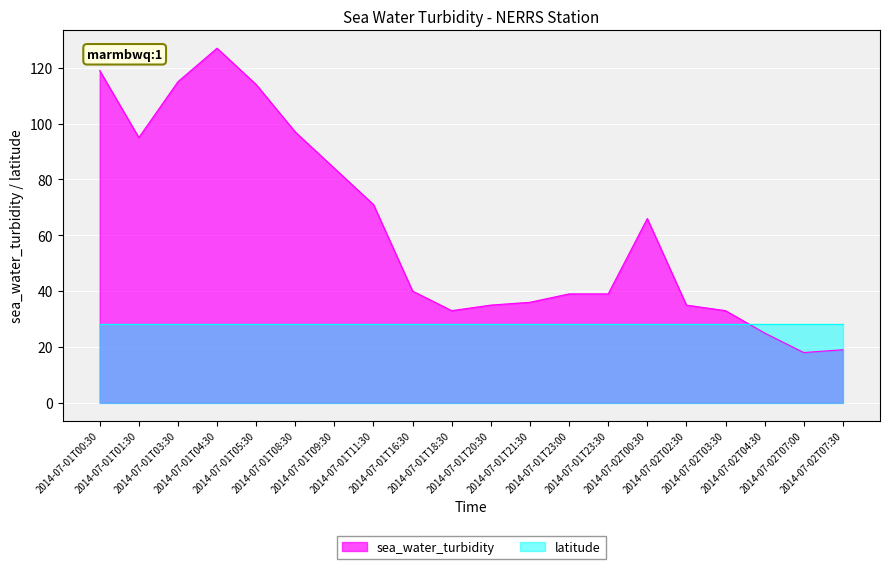

Where is the first local maximum?

2014-07-01T04:30